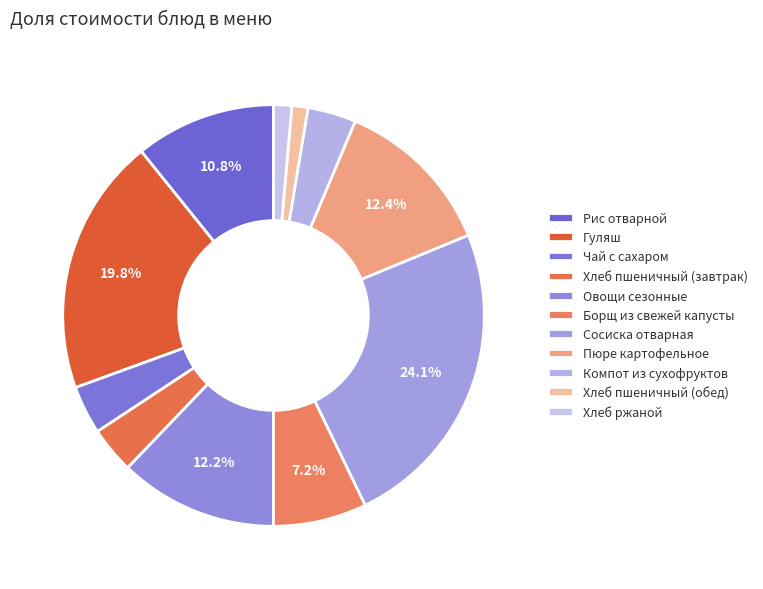

To the nearest percent, what is the difference between the Пюре картофельное and Хлеб пшеничный (обед) slice percentages?

11%